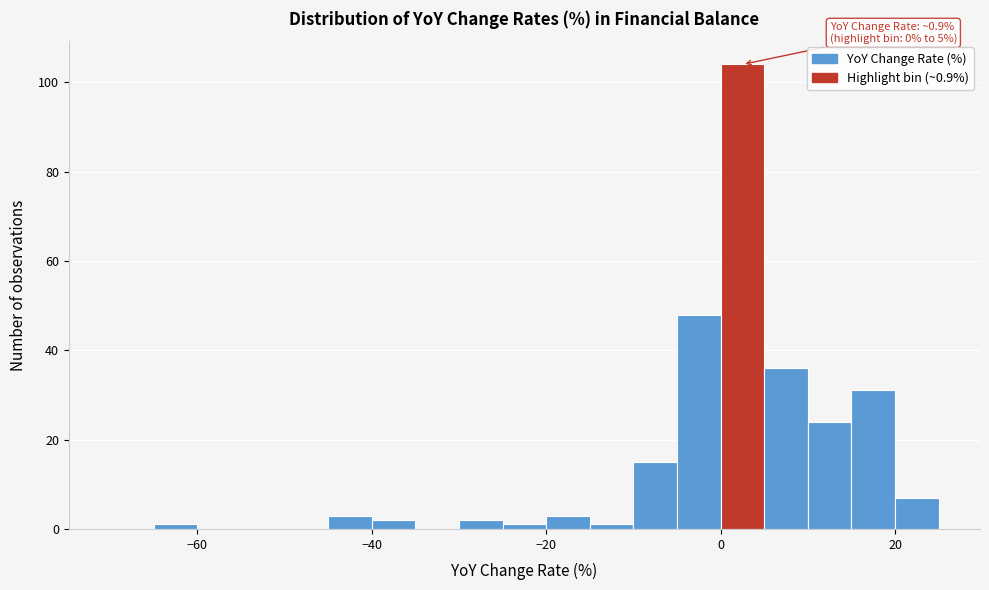

Read against the x-axis, roughly where is the centre of the tallest bar?

2